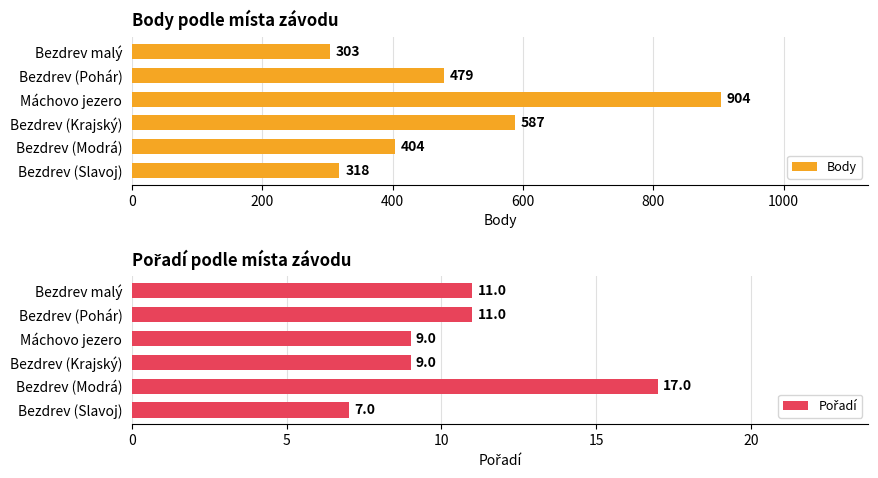

What is the sum of all Pořadí values?

64